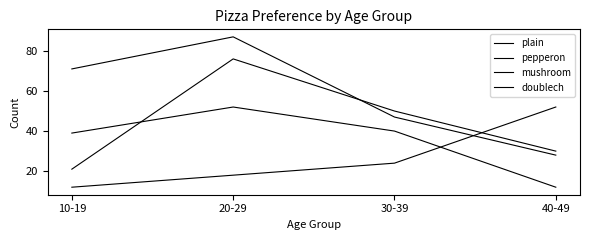

What is the spread (max minus min) of values at 10-19?

59